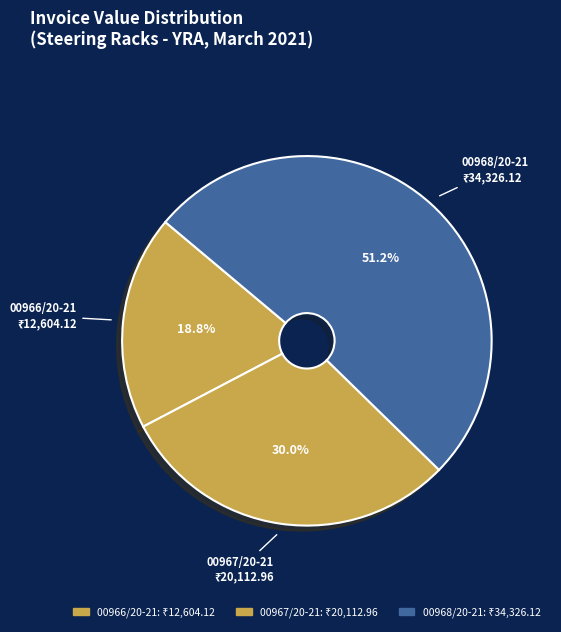

Which category has the biggest portion of the pie?

00968/20-21